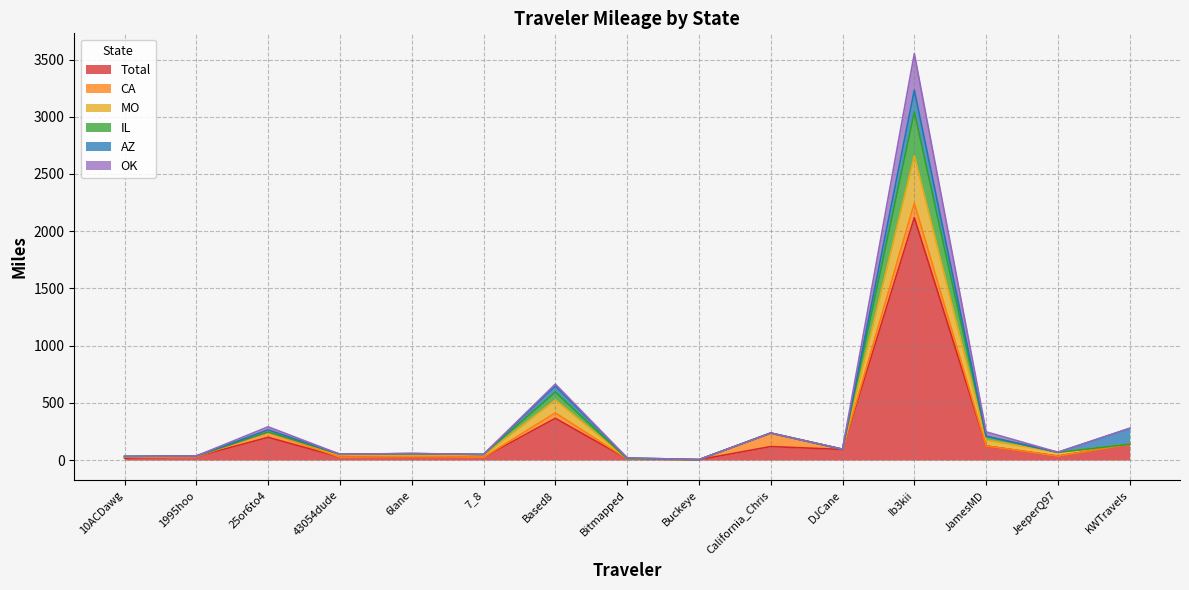

At which label does Total reach its peak?

Ib3kii